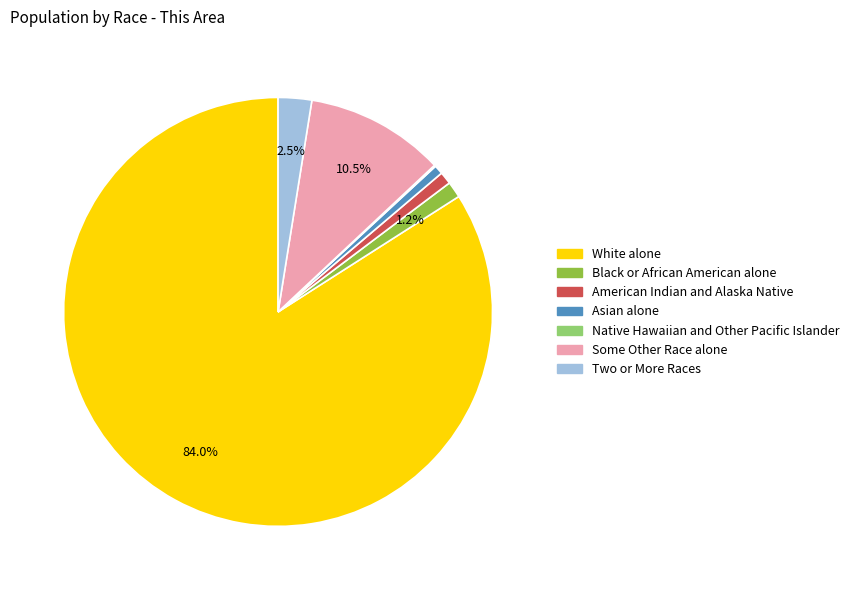

To the nearest percent, what is the average slice percentage?

14%